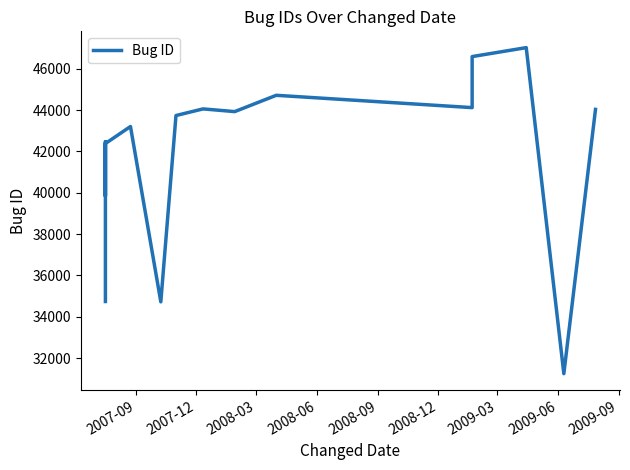

What is the label of the 18th point from the right?

2007-09